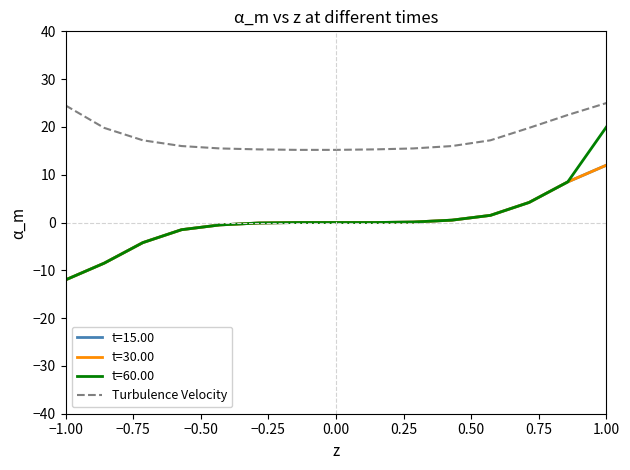

Is this an area chart (filled region under the line)?

No